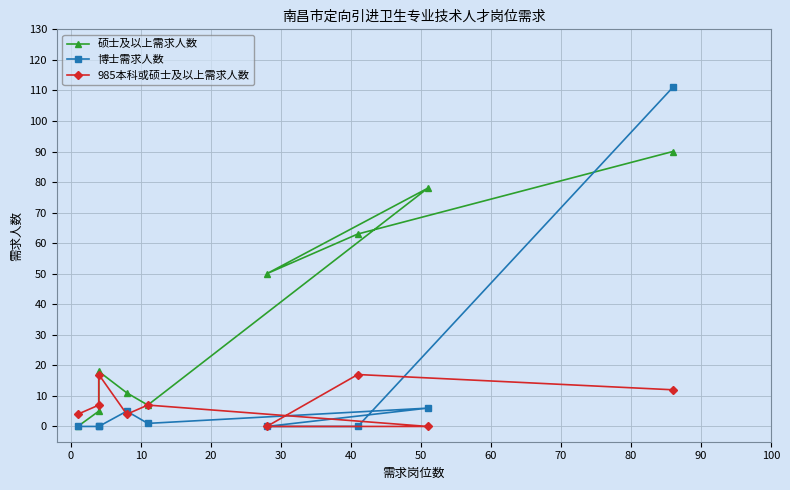

The 985本科或硕士及以上需求人数 series shows 10 at 60. True or false?

False